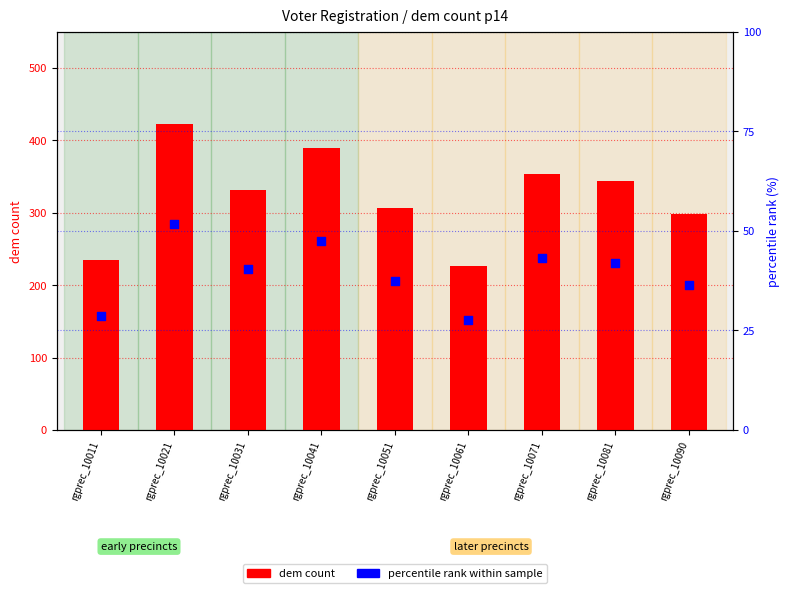

What is the total value across all series at rgprec_10051?

343.4